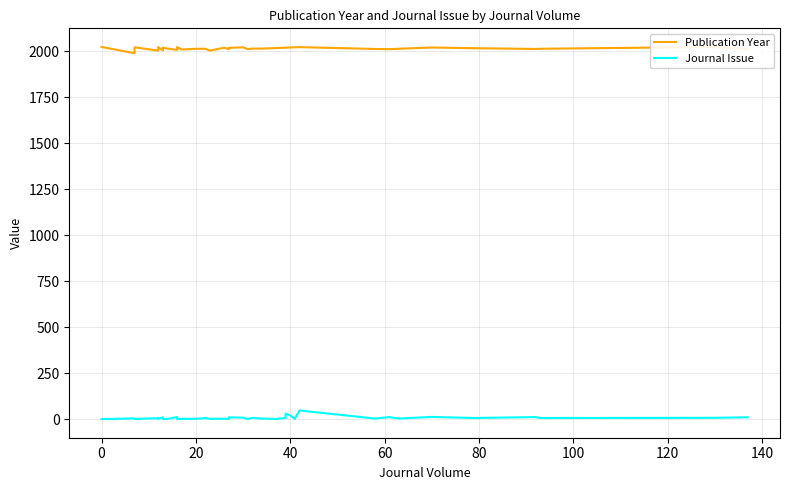

True or false: Publication Year and Journal Issue cross at least once.

False